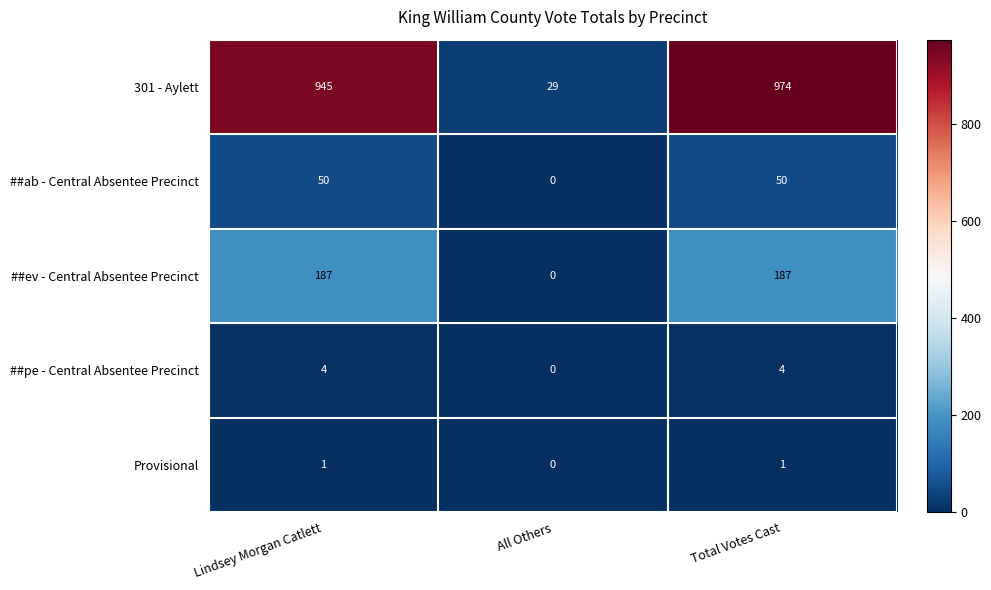

What is the greatest value displayed?

974